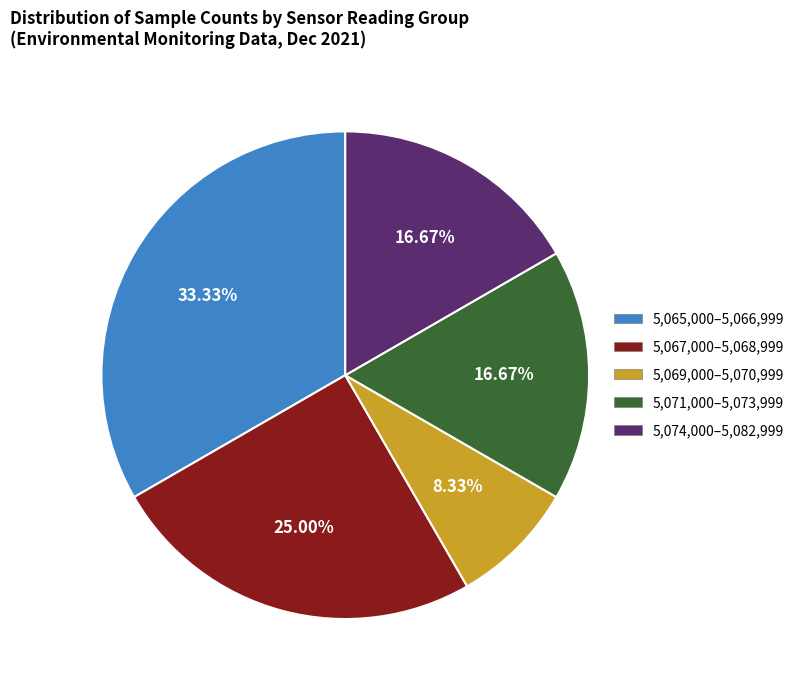

Is there any slice that represents more than half of the pie?

No